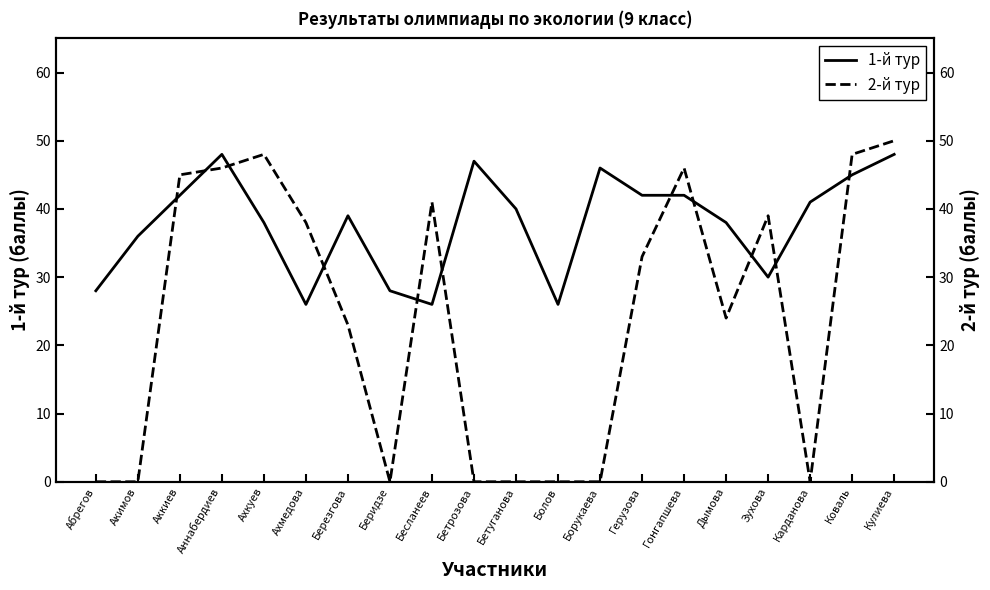

List the series in order of their peak value, lowest first.

1-й тур, 2-й тур